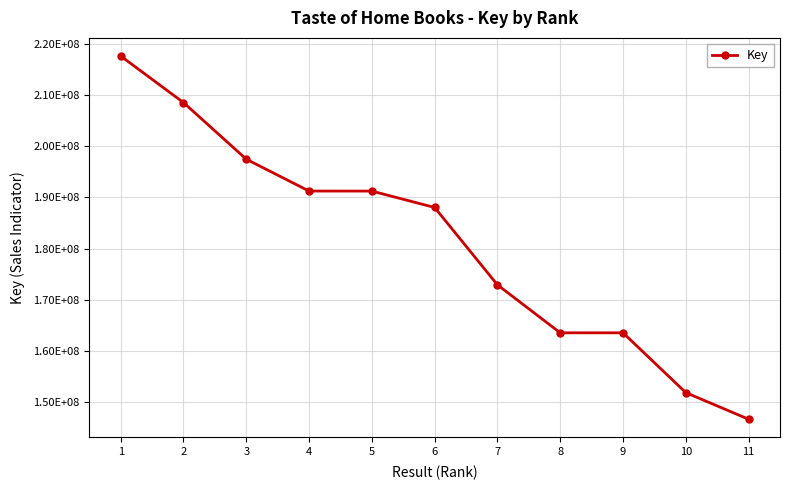

What is the change in value from 4 to 9?

-27728518